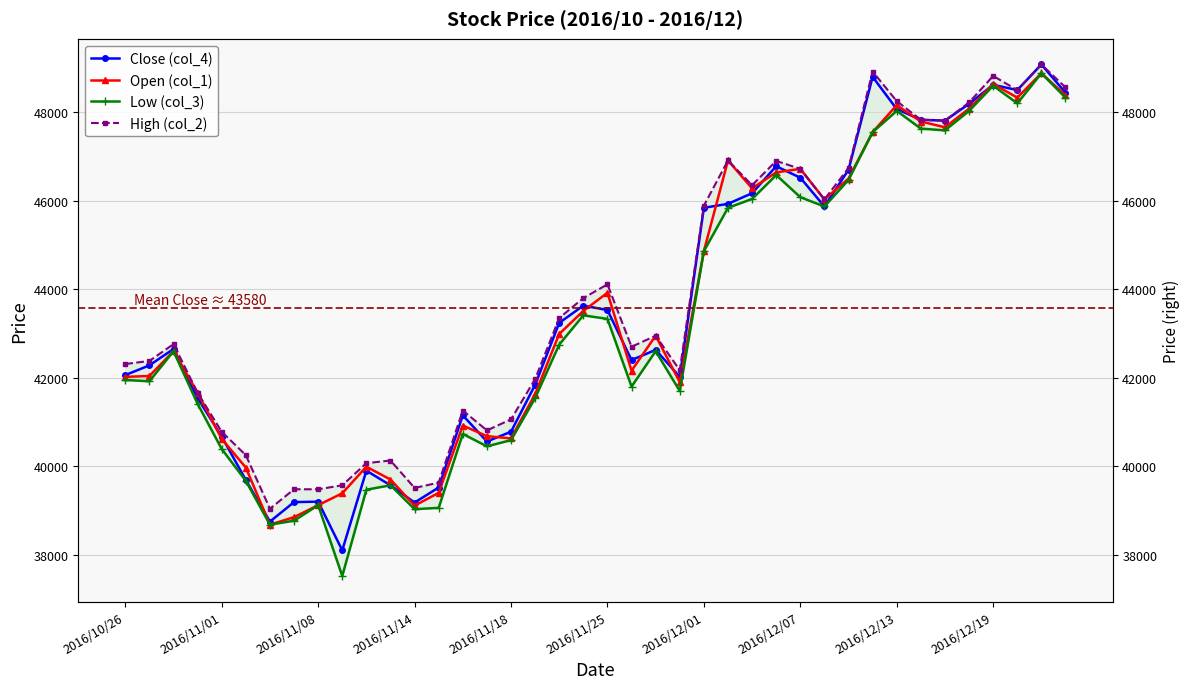

Between 2016/12/13 and 38, which series saw the biggest shift?

Close (col_4)